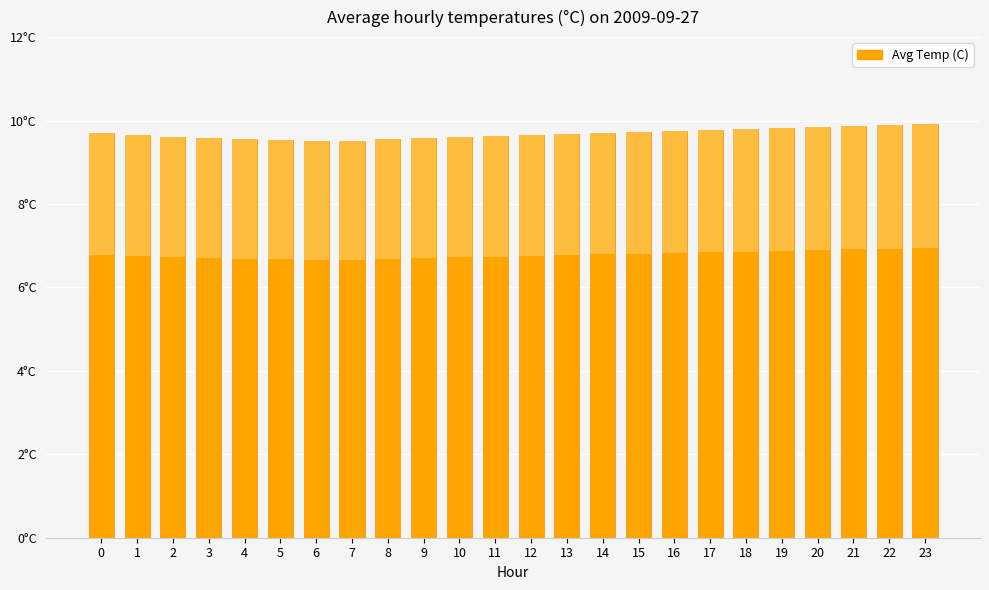

Which label corresponds to the smallest value in the chart?

6